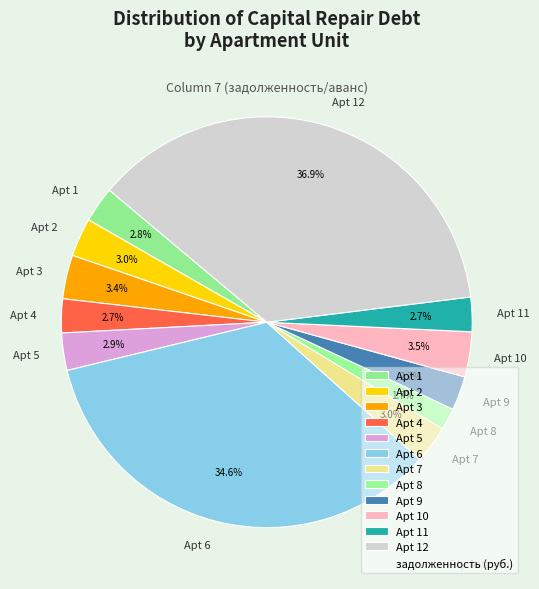

What percentage is NOT represented by Apt 3?

96.6%